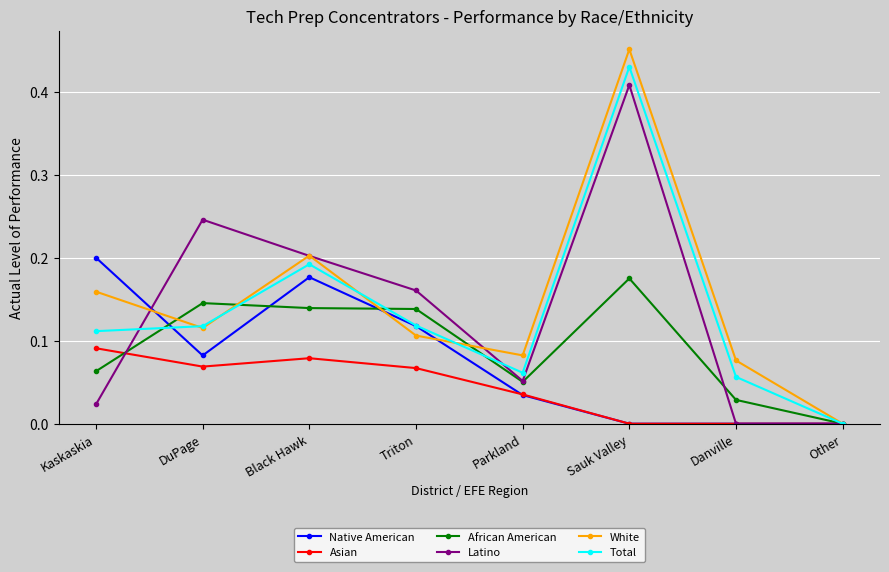

True or false: Total has a value of 0.2 at Black Hawk.

True